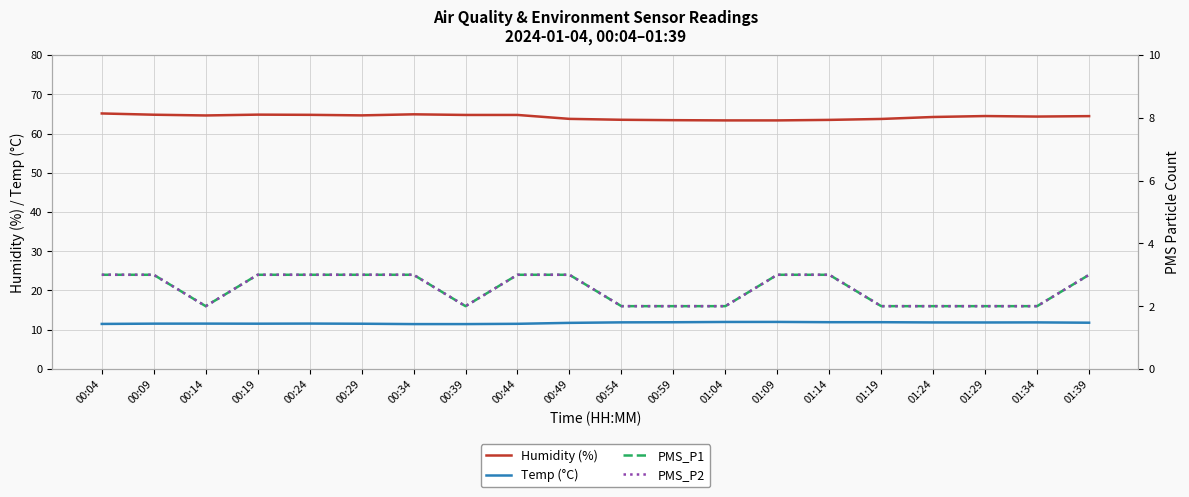

What is the label of the 19th point from the left?

01:34